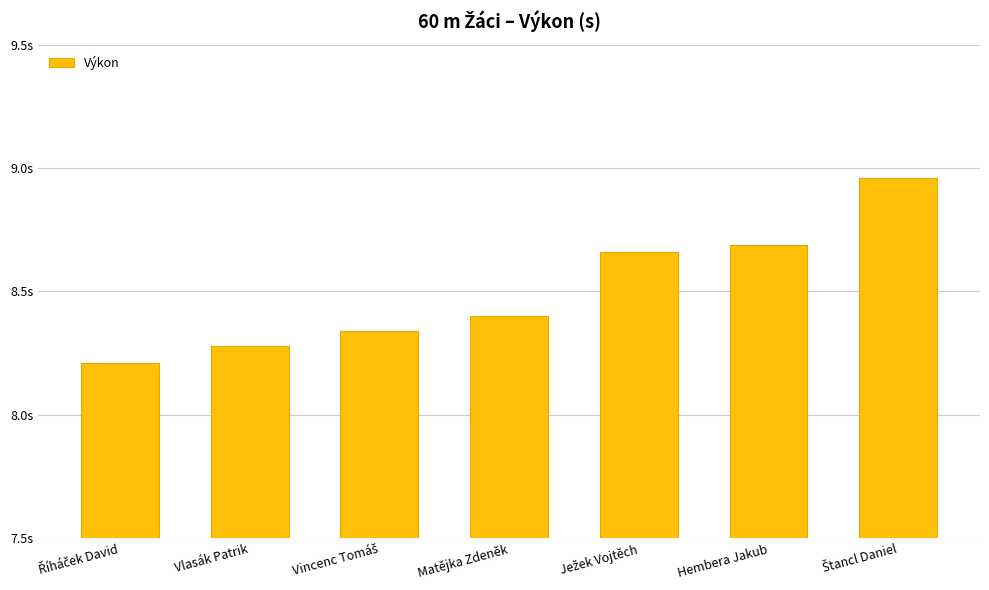

At which label is the value closest to 8?

Říháček David